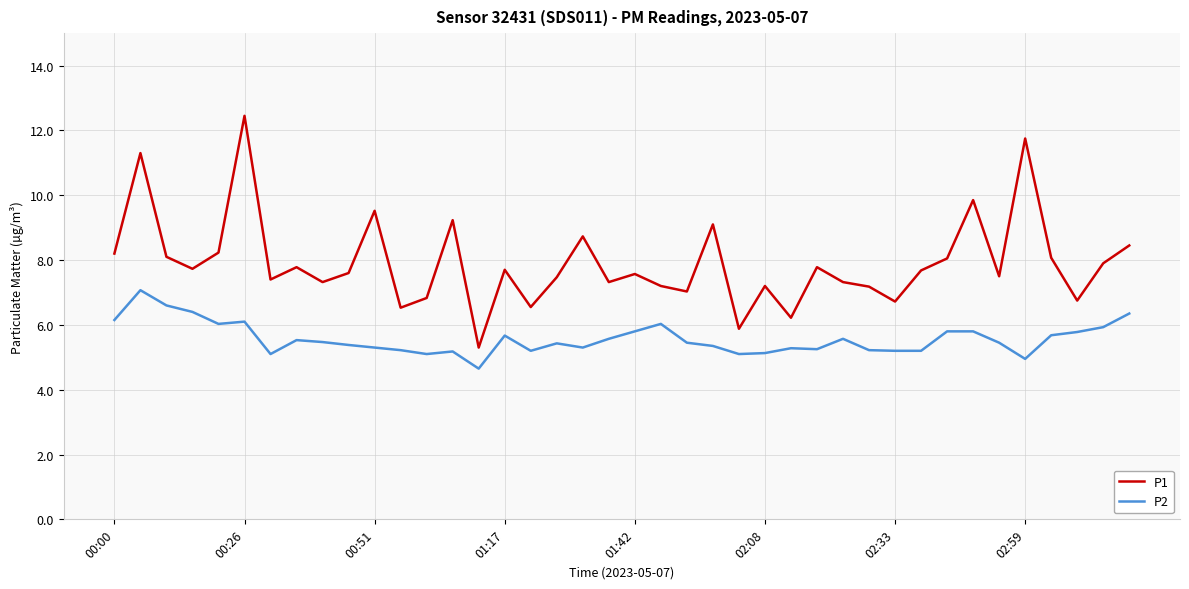

Rank the series by their average value, from lowest to highest.

P2, P1